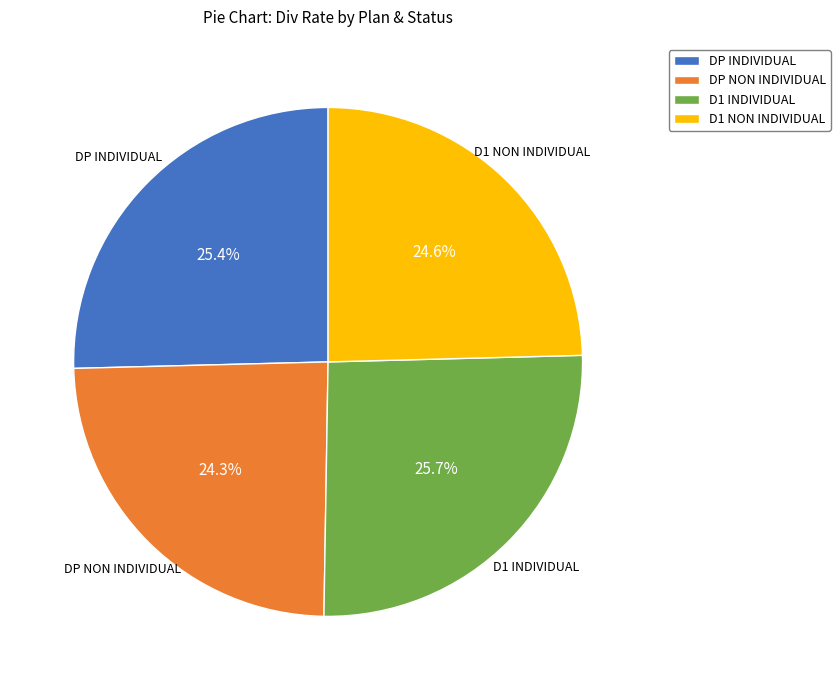

Between DP INDIVIDUAL and DP NON INDIVIDUAL, which is larger?

DP INDIVIDUAL